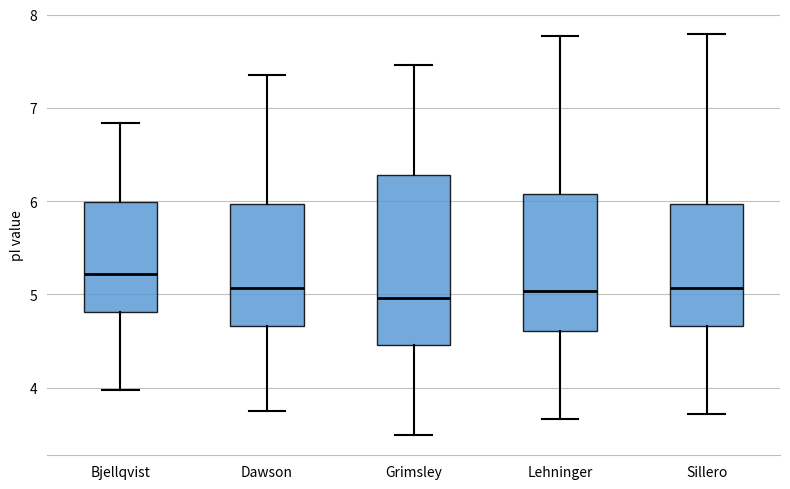

Where does the lower whisker of the box for Lehninger end on the y-axis? The values are not printed on the chart, so give them approximately, as read against the axis.

3.7